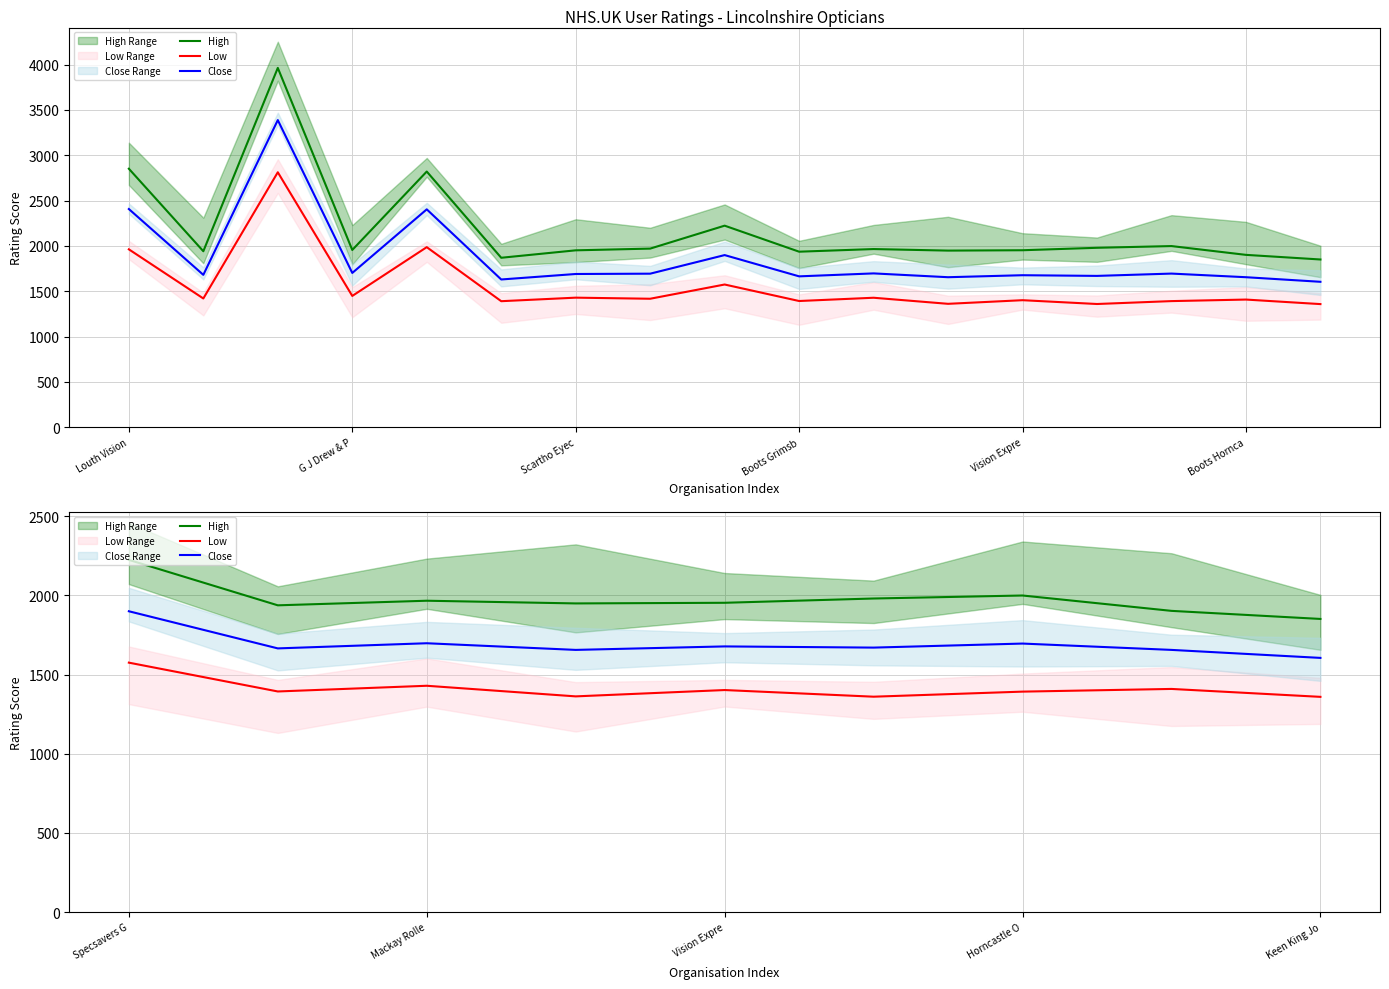

True or false: Close and High cross at least once.

False